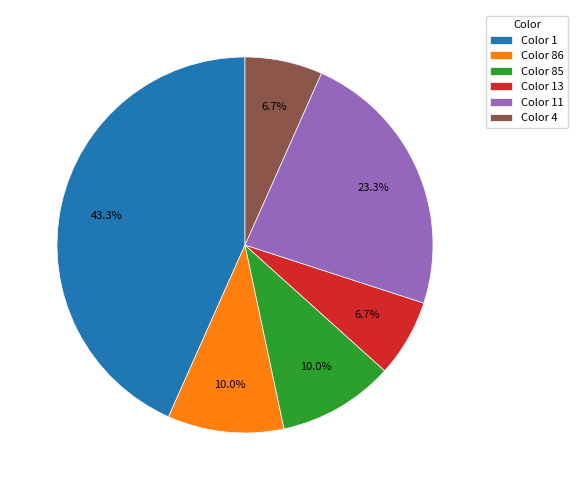

Between Color 1 and Color 4, which is larger?

Color 1